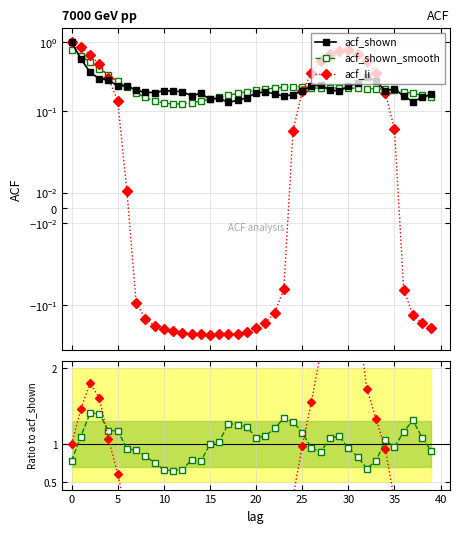

How many values in acf_li ratio are below zero?

21